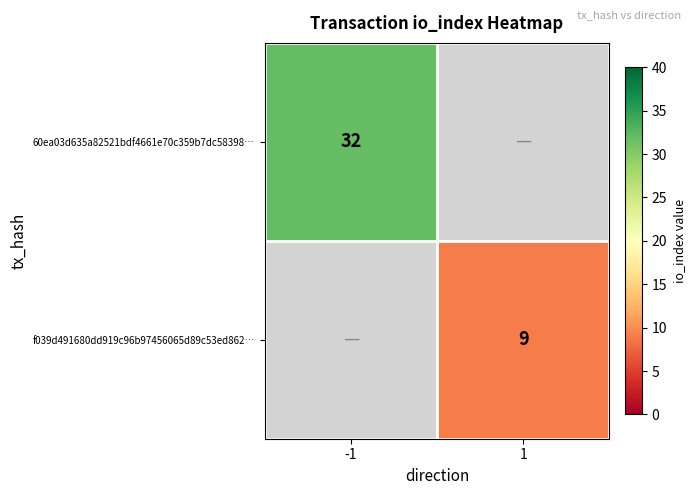

Which label corresponds to the largest value in the chart?

-1